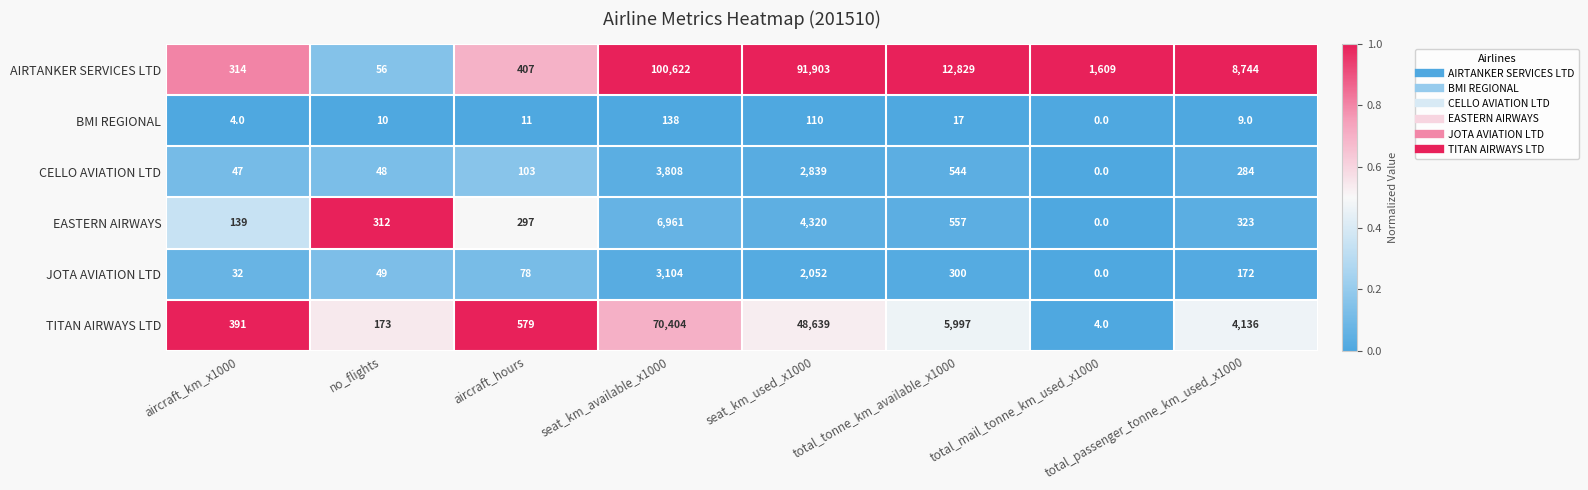

At which category is the sum across all series the highest?

seat_km_available_x1000